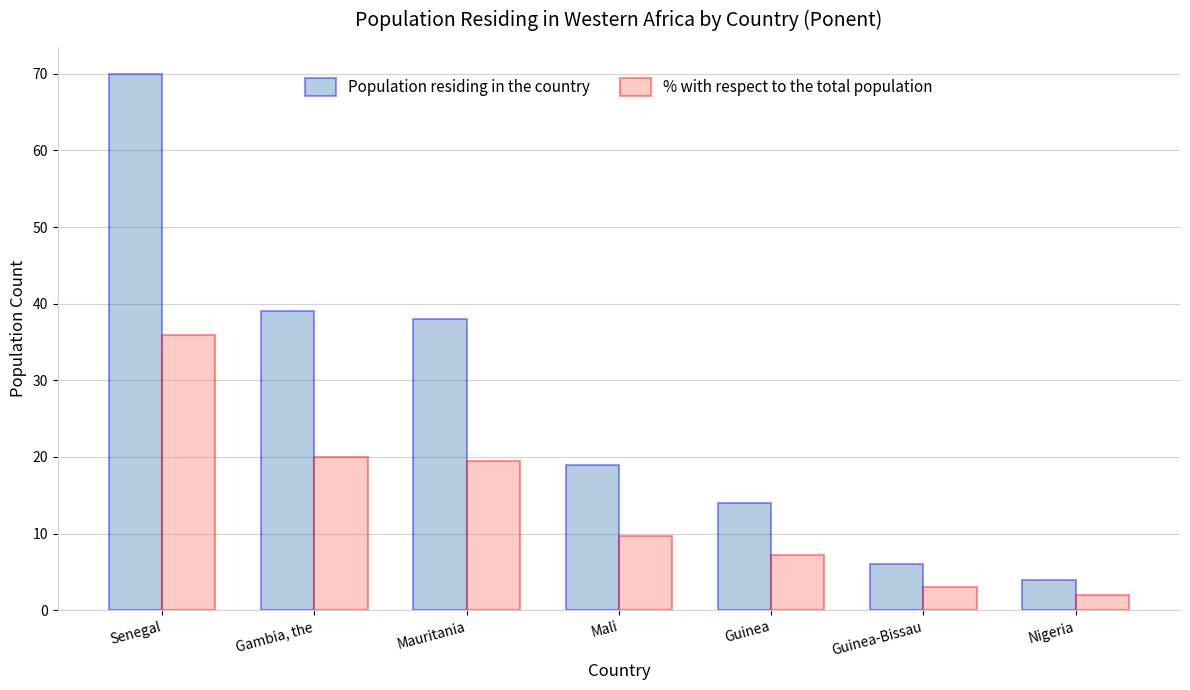

What is the spread (max minus min) of values at Mali?

9.3